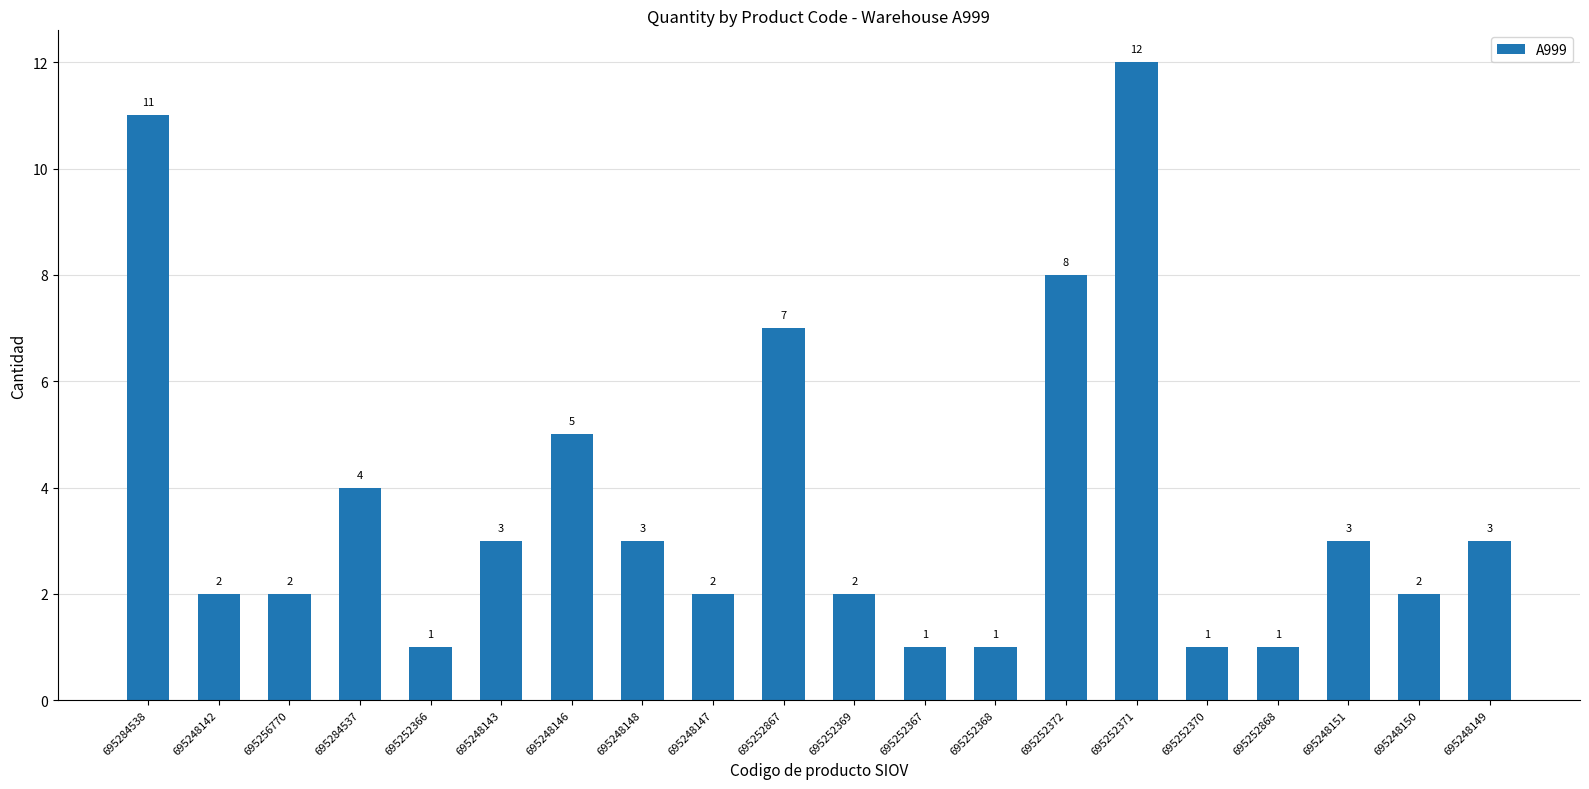

Are the bars horizontal?

No